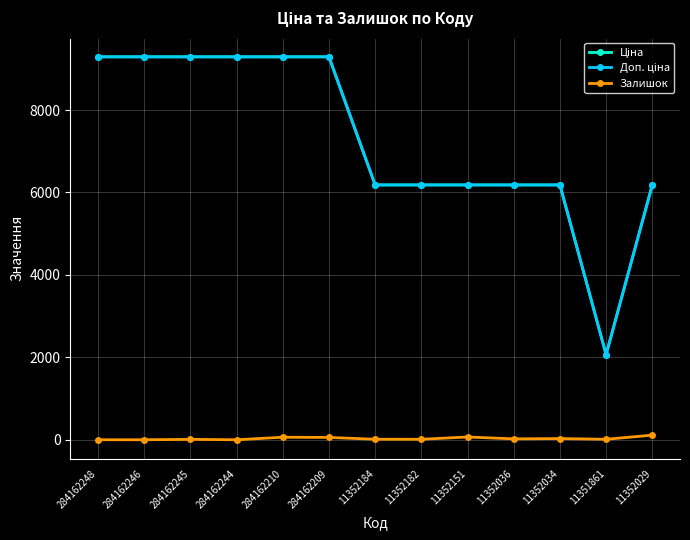

At how many categories does at least one series exceed 8640?

6